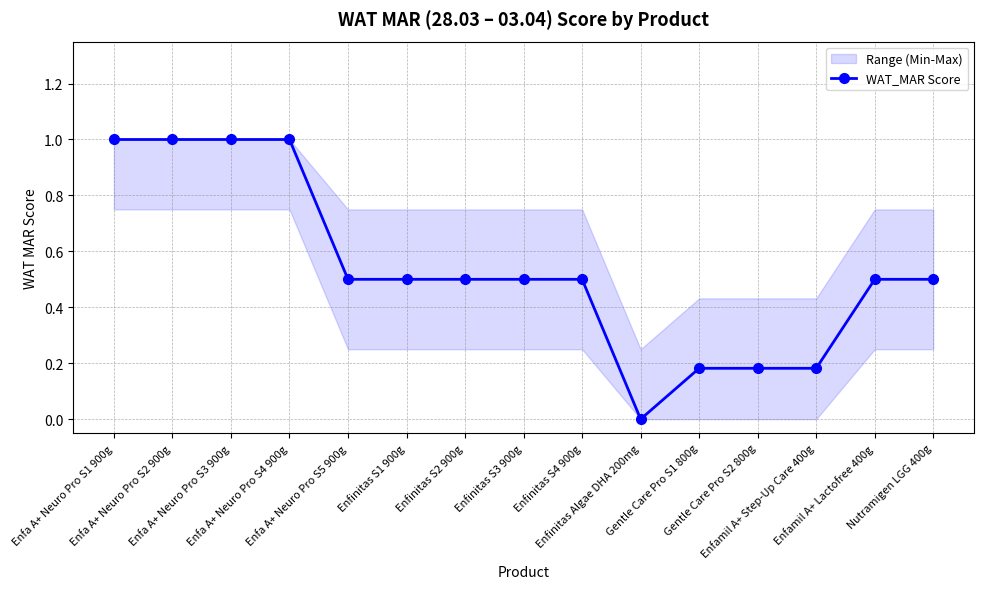

The value at Enfa A+ Neuro Pro S4 900g is 1.6. True or false?

False